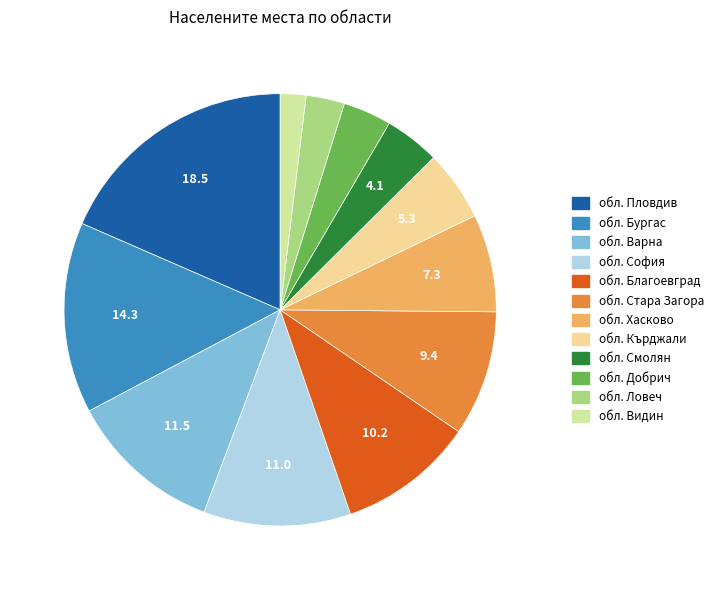

Rank the categories by value from highest to lowest.

обл. Пловдив, обл. Бургас, обл. Варна, обл. София, обл. Благоевград, обл. Стара Загора, обл. Хасково, обл. Кърджали, обл. Смолян, обл. Добрич, обл. Ловеч, обл. Видин